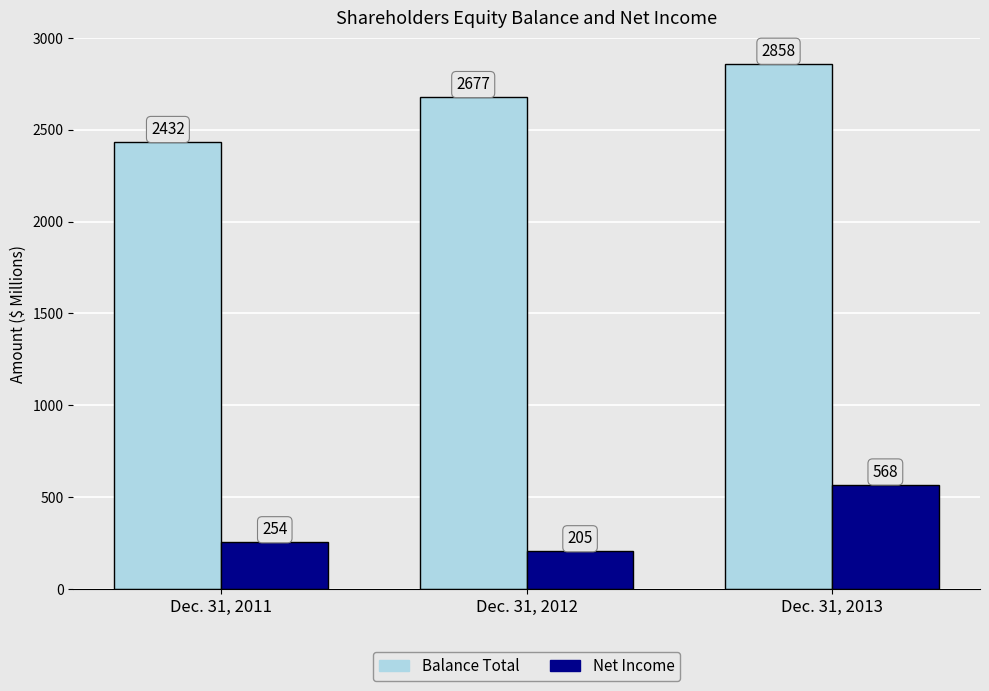

Between Dec. 31, 2011 and Dec. 31, 2012, which series saw the biggest shift?

Balance Total